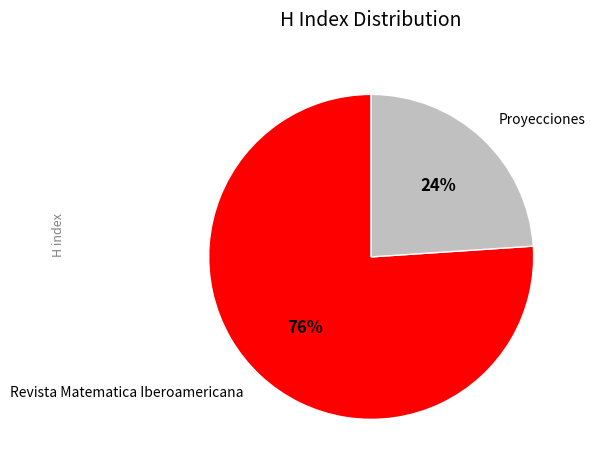

The Revista Matematica Iberoamericana slice represents 76% of the pie. True or false?

True